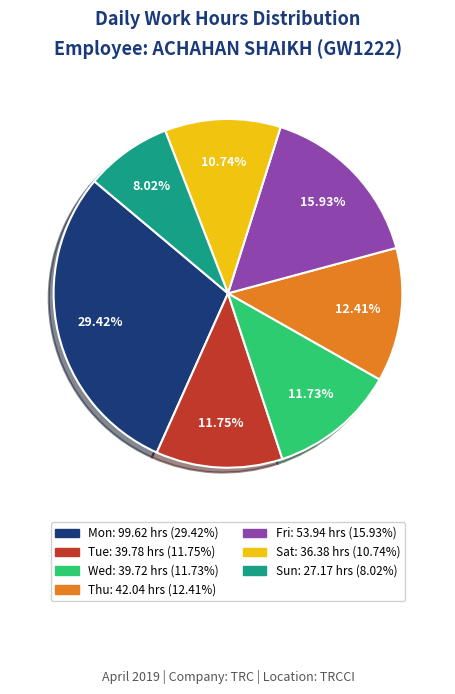

Does Sat account for over 50% of the chart?

No